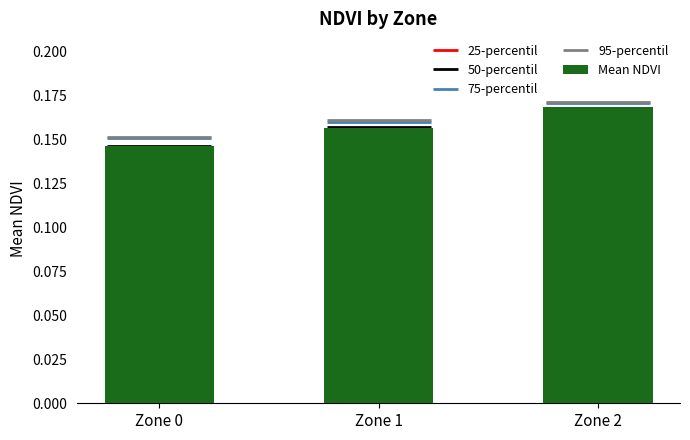

Are the bars horizontal?

No